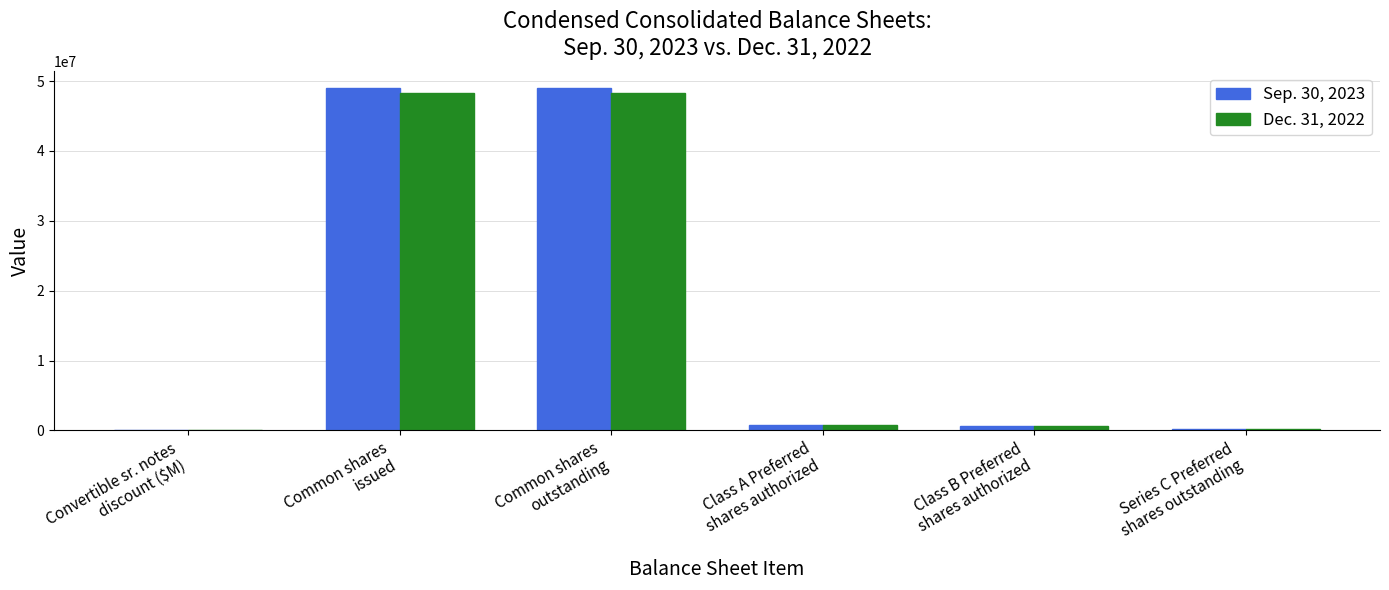

What is the sum of all Sep. 30, 2023 values?

99512441.6